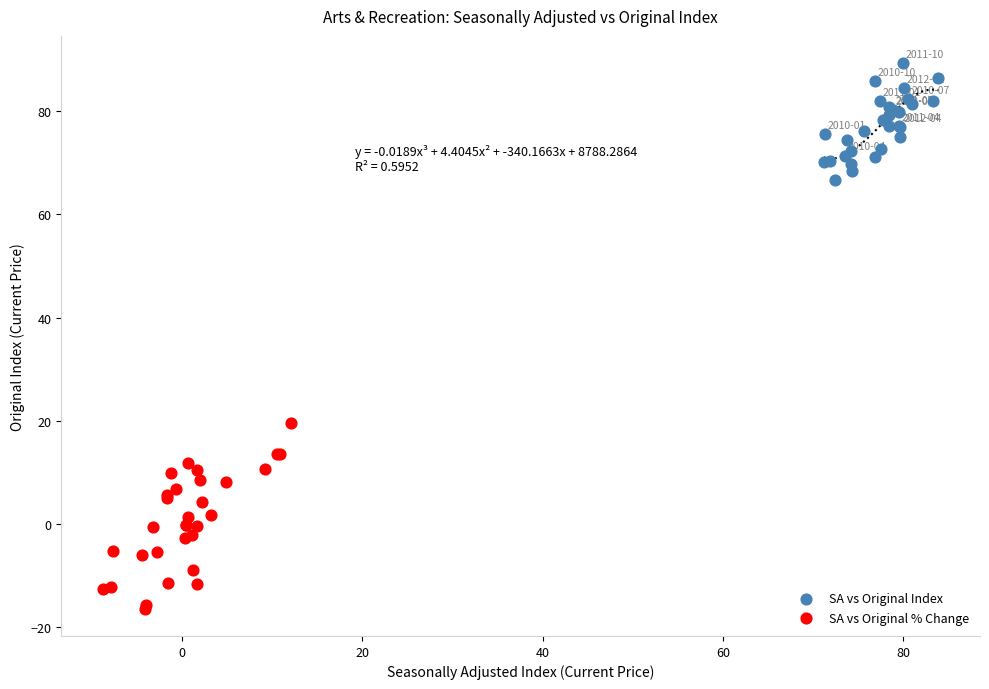

Which series has the largest Y range (max minus min)?

SA vs Original % Change